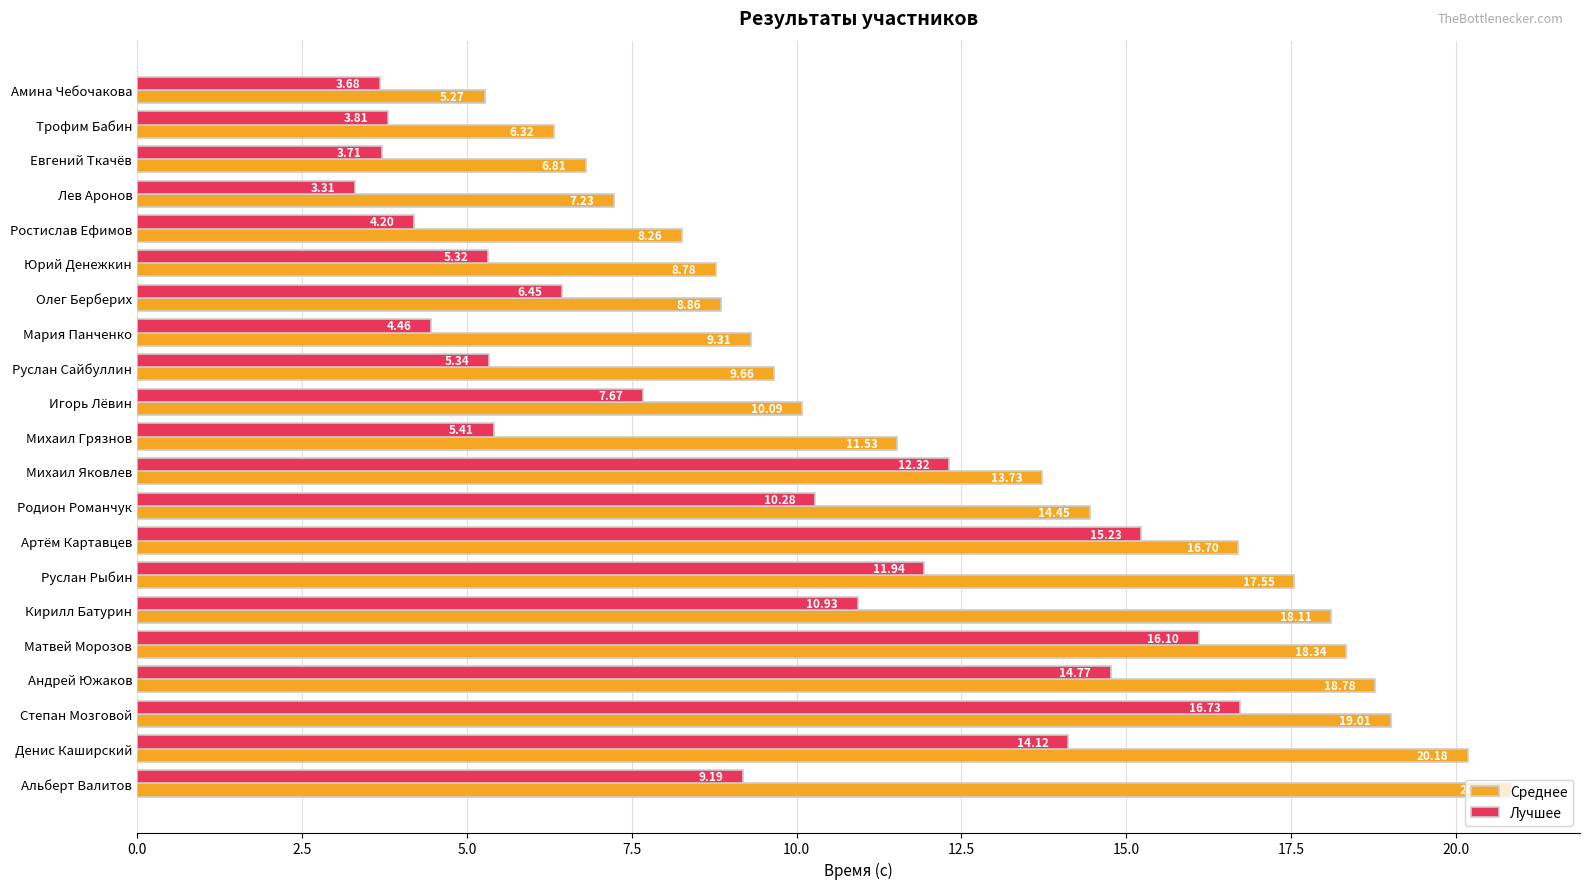

What is the difference between the maximum and minimum values in the Лучшее series?

13.4